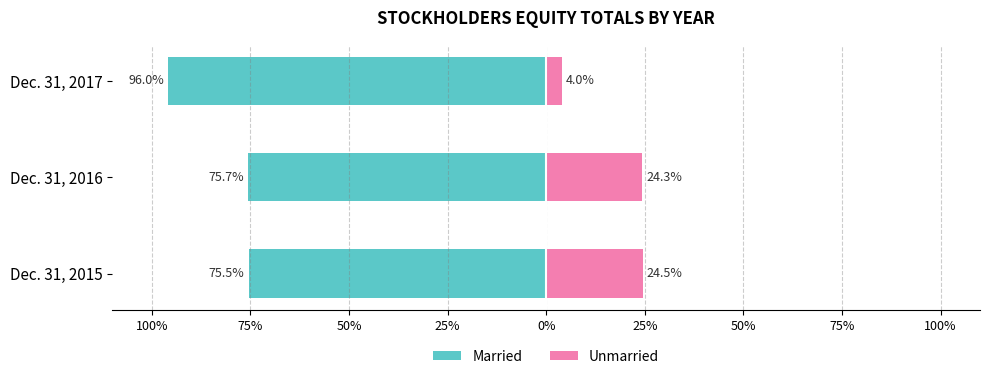

Is it true that Unmarried equals 11.4 at Dec. 31, 2016?

False